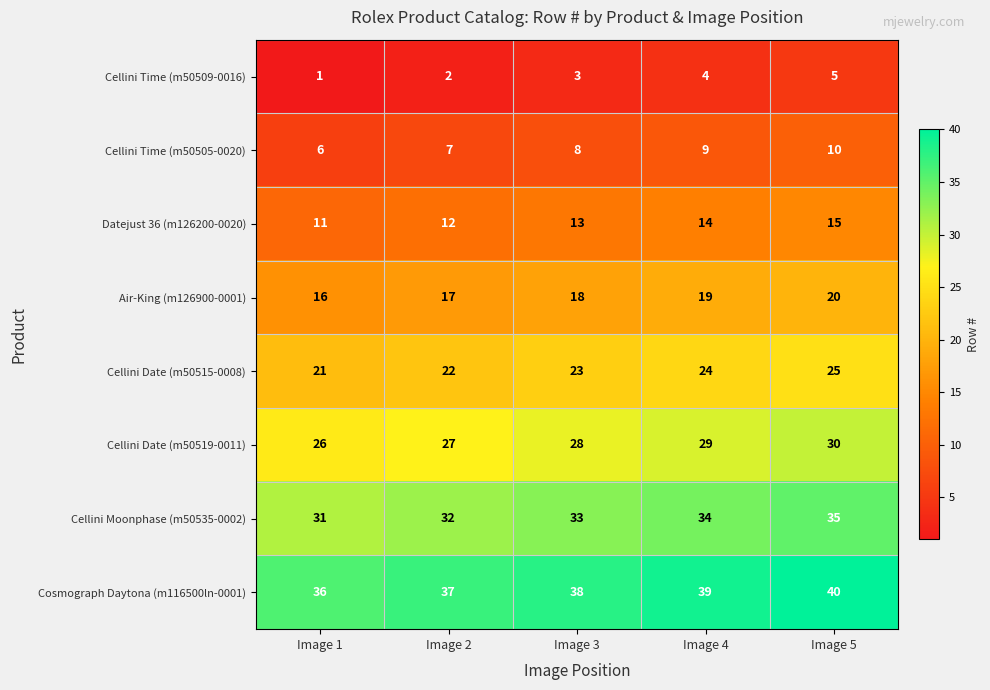

What is the maximum value shown in the chart?

40